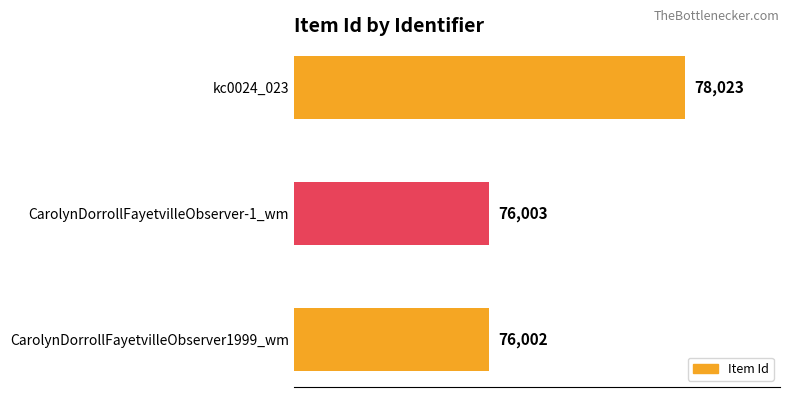

What is the difference between the maximum and minimum values?

2021